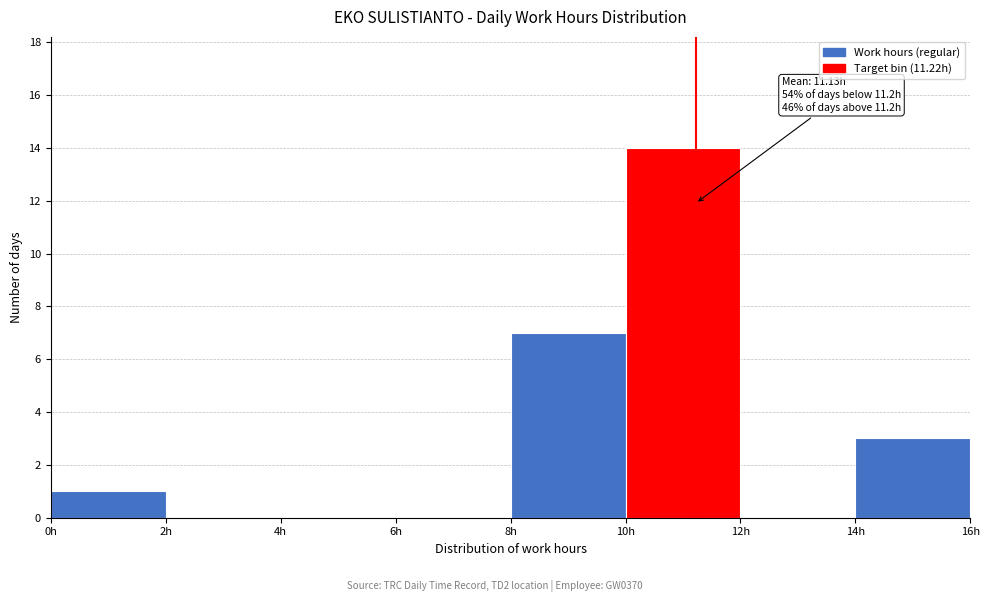

Which range on the x-axis has the tallest bar?

10 to 12